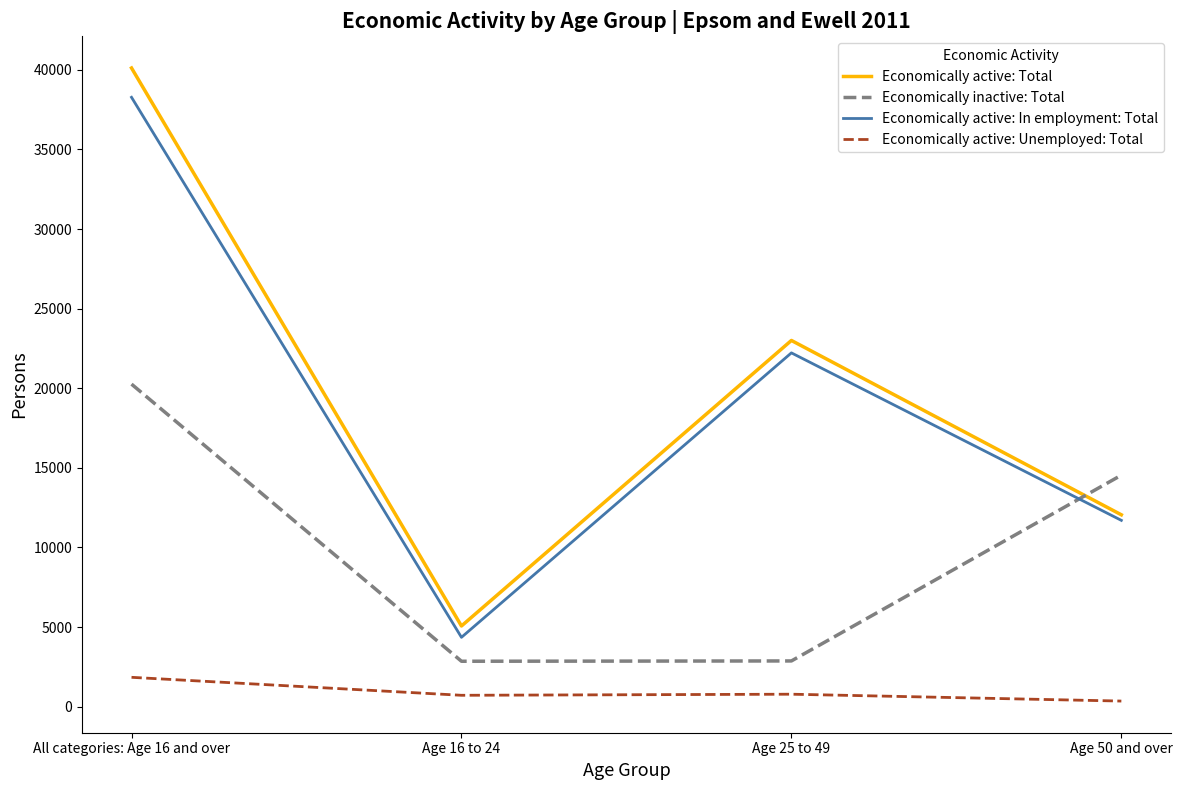

List the series in order of their peak value, highest first.

Economically active: Total, Economically active: In employment: Total, Economically inactive: Total, Economically active: Unemployed: Total